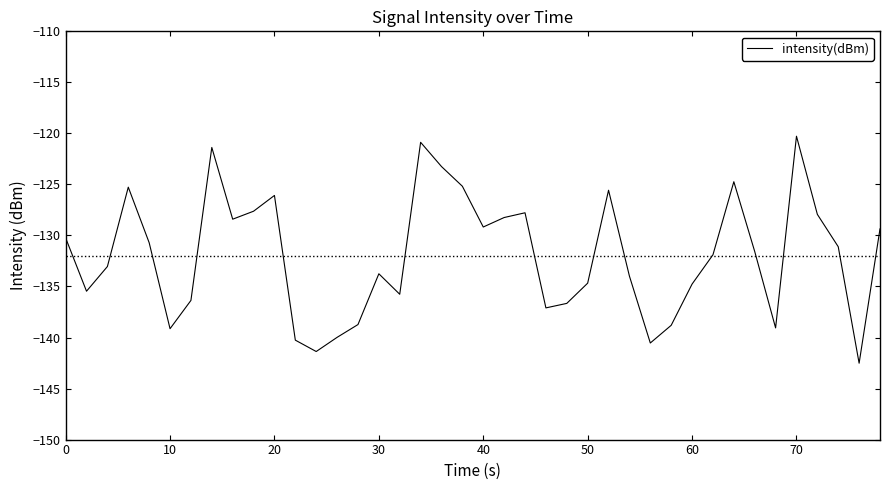

What is the difference between the maximum and minimum values?

22.2